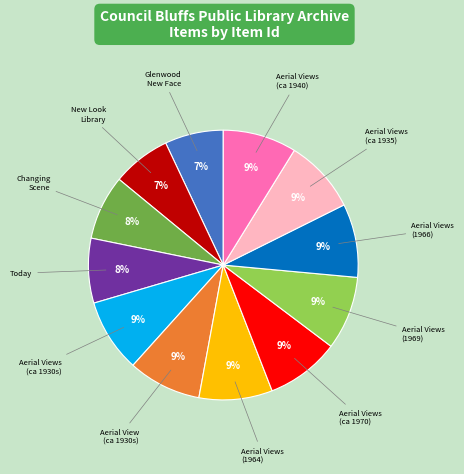

To the nearest percent, what is the difference between the largest and smallest slice percentages?

2%